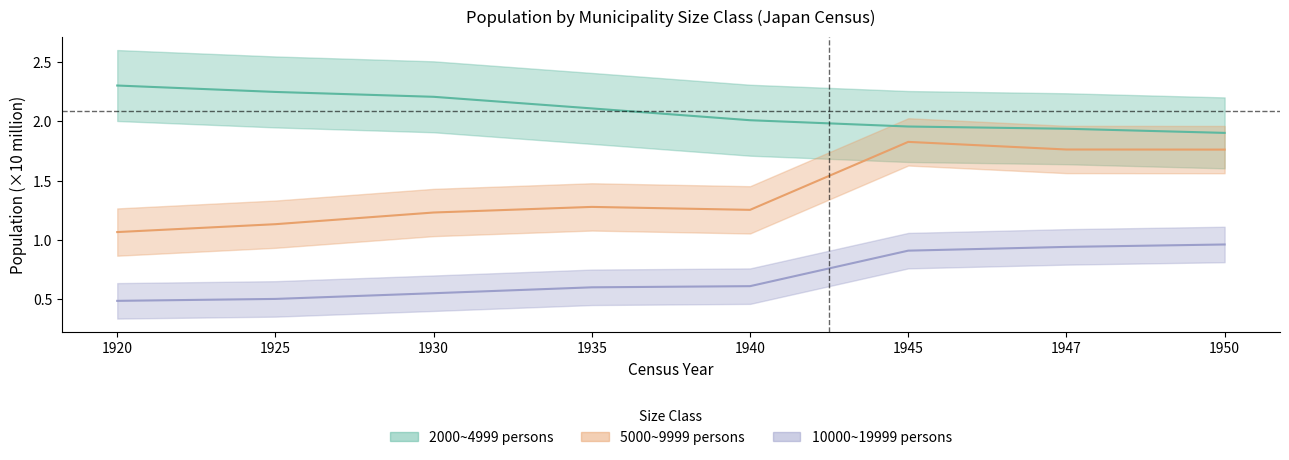

True or false: 10000~19999 persons (cities) and 5000~9999 persons (cities) cross at least once.

False